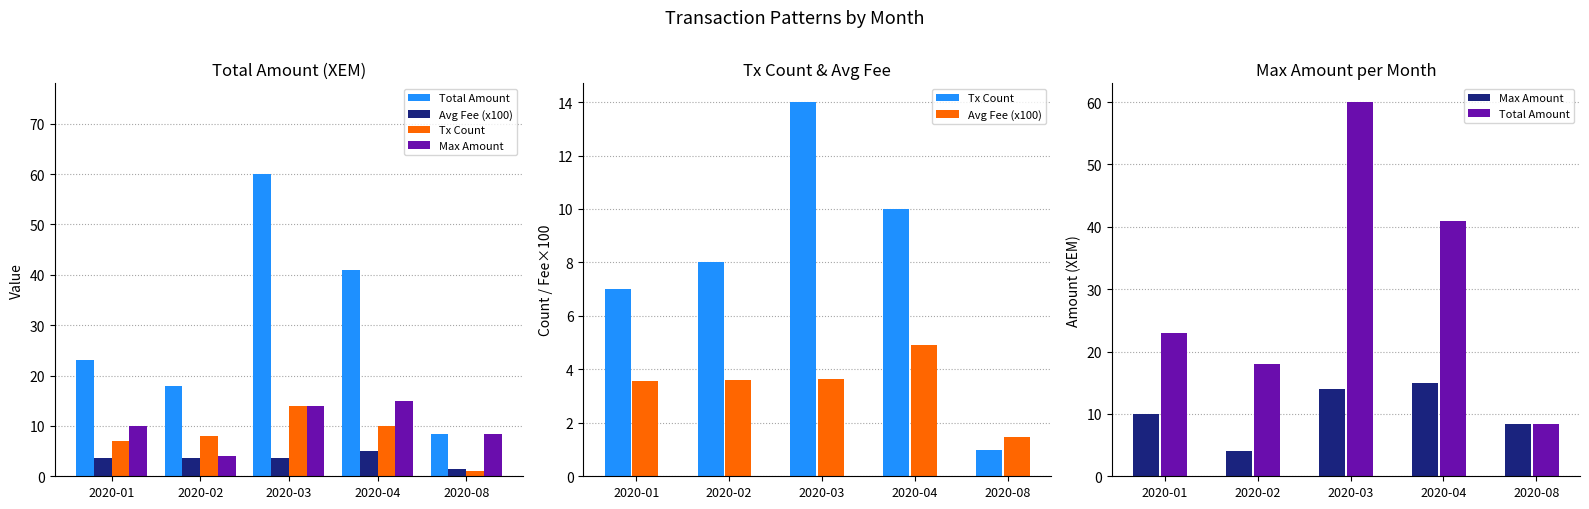

What is the value of the Avg Fee (x100) bar at the 3rd from the left?

3.6